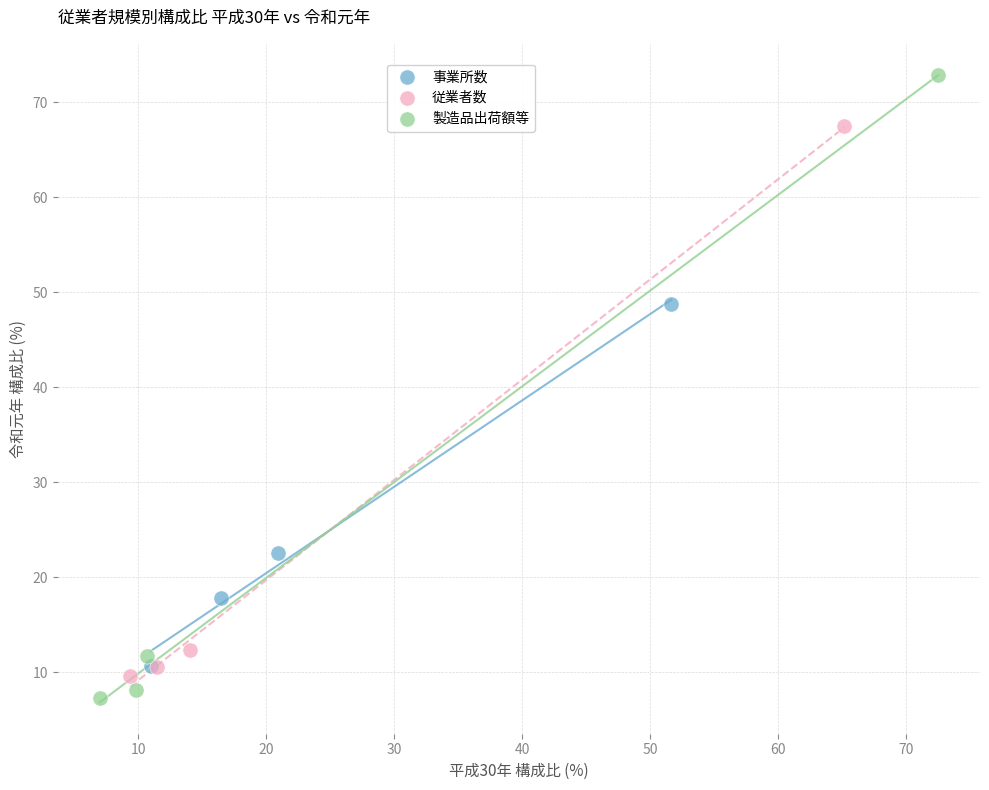

What are all the series names shown in the legend?

事業所数, 従業者数, 製造品出荷額等